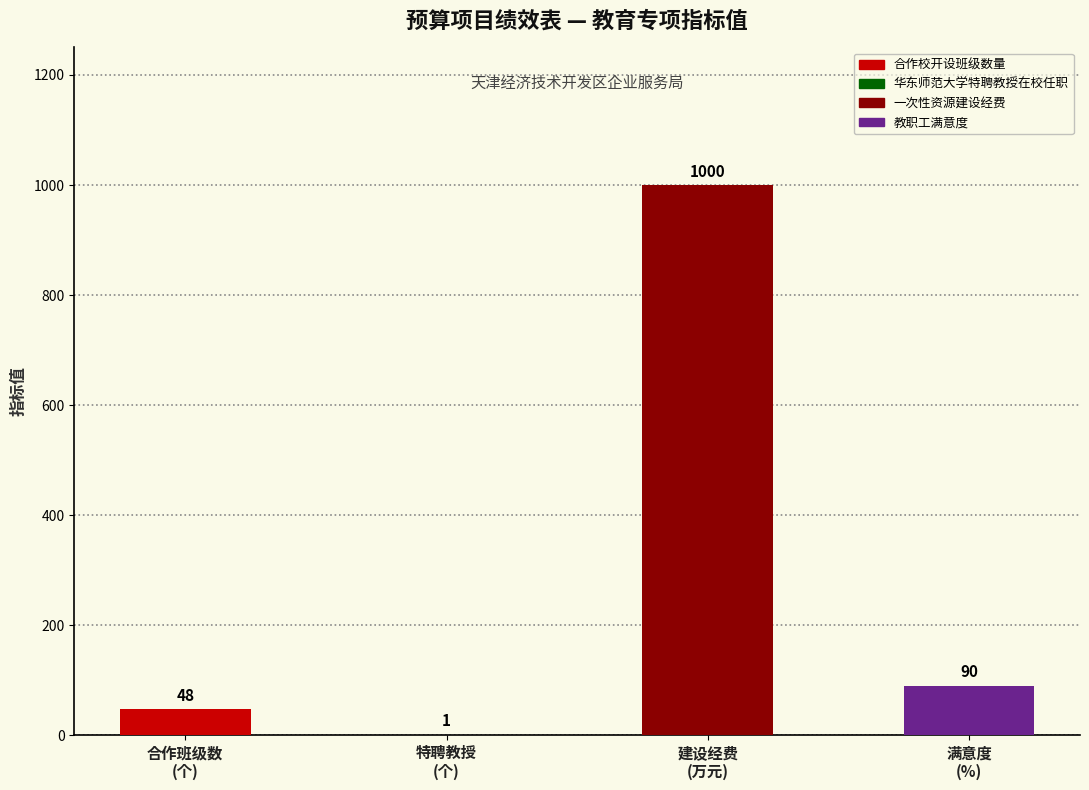

Reading right to left, what are all the values shown in this chart?

教职工满意度=90	一次性资源建设经费=1000	华东师范大学特聘教授在校任职=1	合作校开设班级数量=48